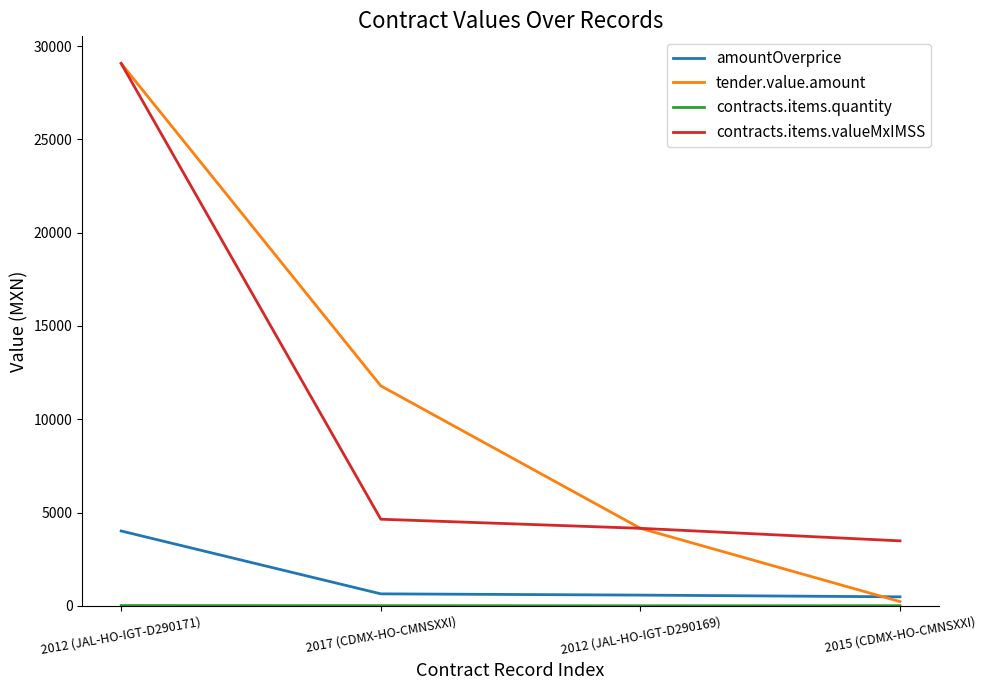

True or false: contracts.items.valueMxIMSS and amountOverprice intersect in this chart.

False